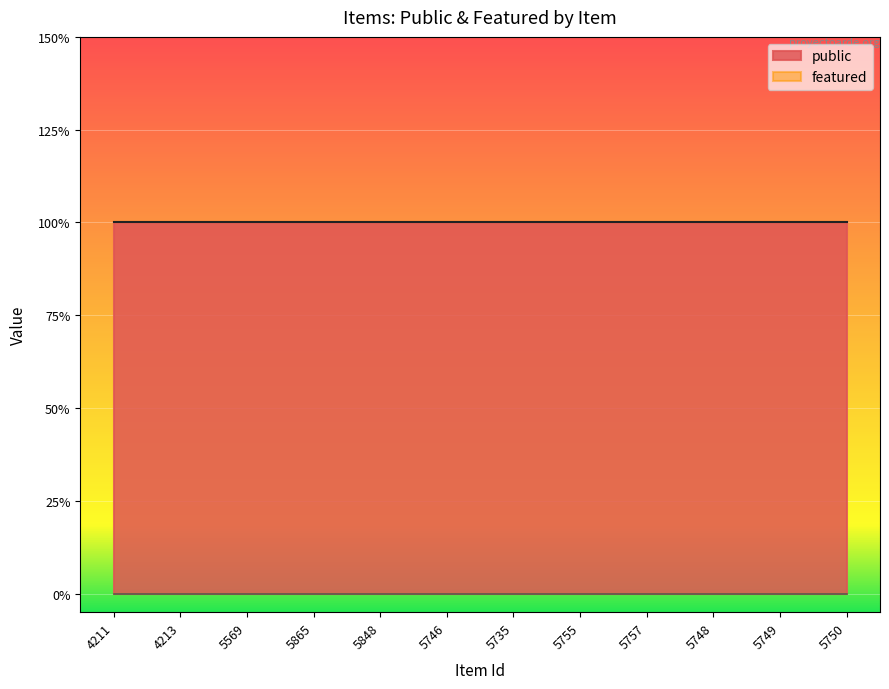

At which label is featured closest to 0?

4211